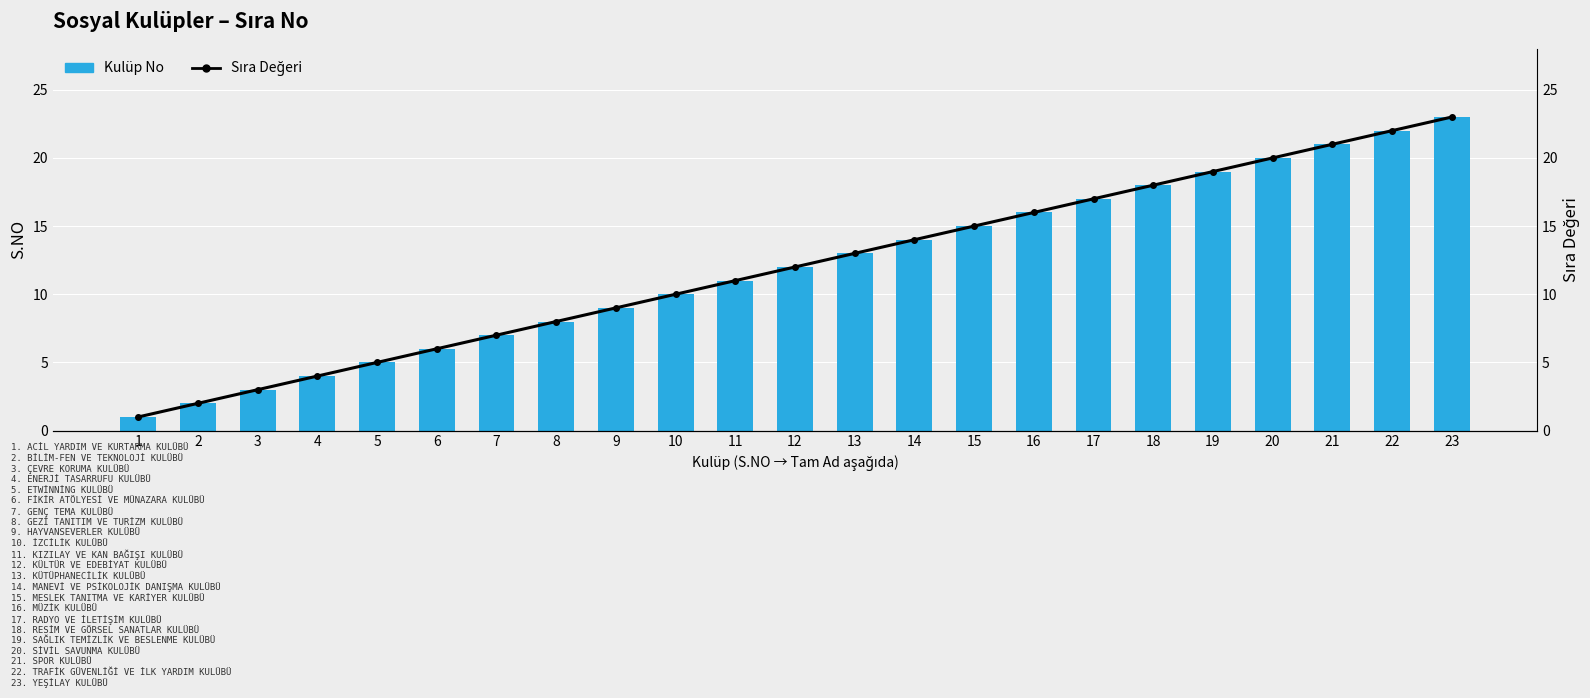

List the series in order of their peak value, highest first.

Kulüp No, Sıra Değeri